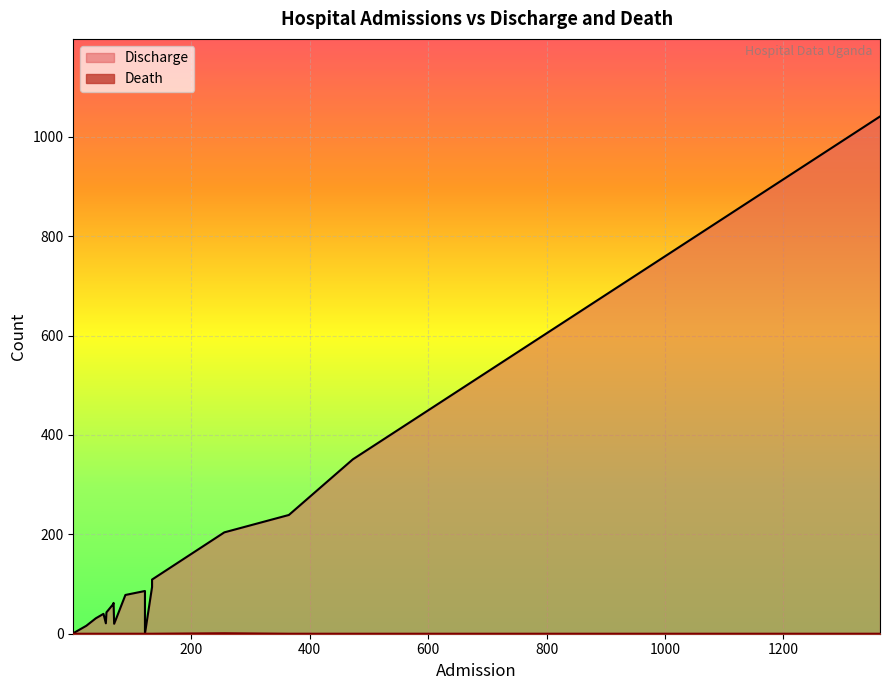

Reading left to right, list all the values displayed in this chart.

Discharge: Adjumani GH=1	Arua RRH=94	Bombo Military=21	Entebbe RRH=351	F/Portal RRH=16	Gulu RRH=239	Hoima RRH=32	Jinja RHH=109	Kabale RRH=59	Lira RHH=86	Masaka RRH=78	Mbale RRH=204	Mbarara RRH=62	Moroto RRH=20	Mubende RRH=40	Mulago NRH=1041	Naguru RRH=31	Namboole=0	Soroti RRH=43
Death: Adjumani GH=0	Arua RRH=0	Bombo Military=0	Entebbe RRH=0	F/Portal RRH=0	Gulu RRH=0	Hoima RRH=0	Jinja RHH=0	Kabale RRH=0	Lira RHH=0	Masaka RRH=0	Mbale RRH=1	Mbarara RRH=0	Moroto RRH=0	Mubende RRH=0	Mulago NRH=0	Naguru RRH=0	Namboole=0	Soroti RRH=0